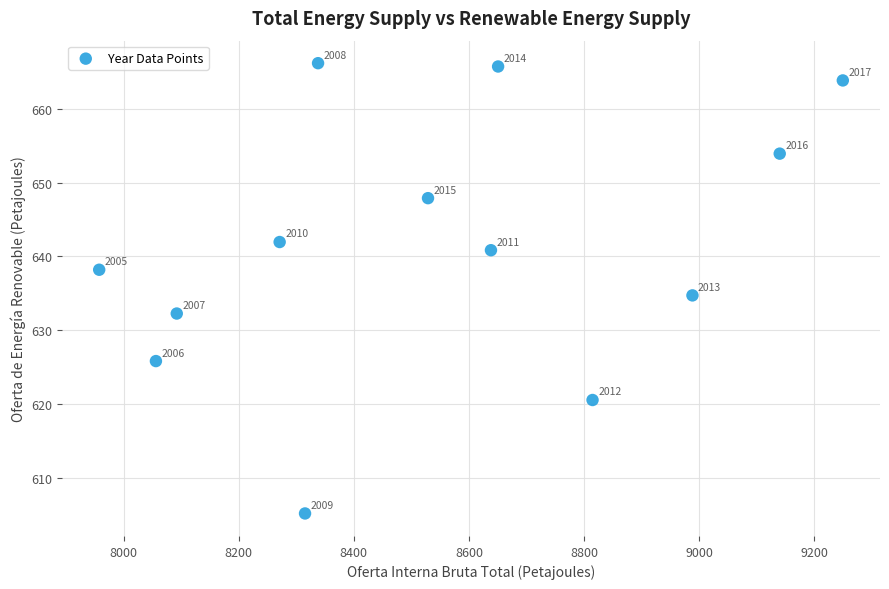

What is the range of Y values (max minus min)?

61.1